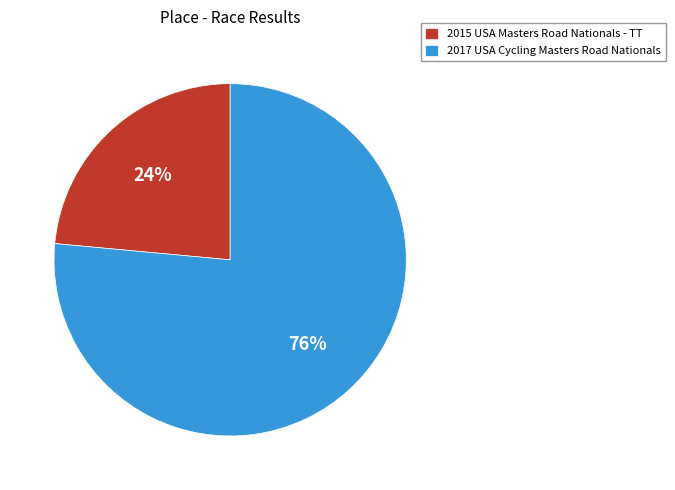

Do 2017 USA Cycling Masters Road Nationals and 2015 USA Masters Road Nationals - TT together represent more than half of the pie?

Yes